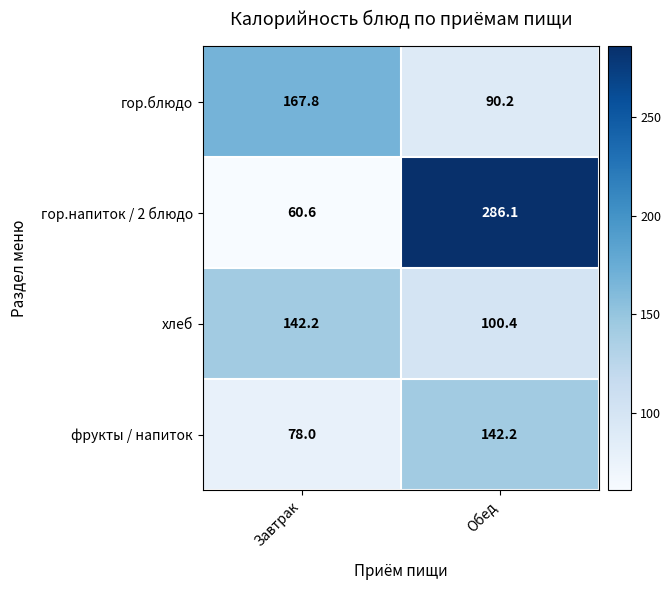

What is the sum of the гор.напиток / 2 блюдо values at Завтрак and Обед?

346.7